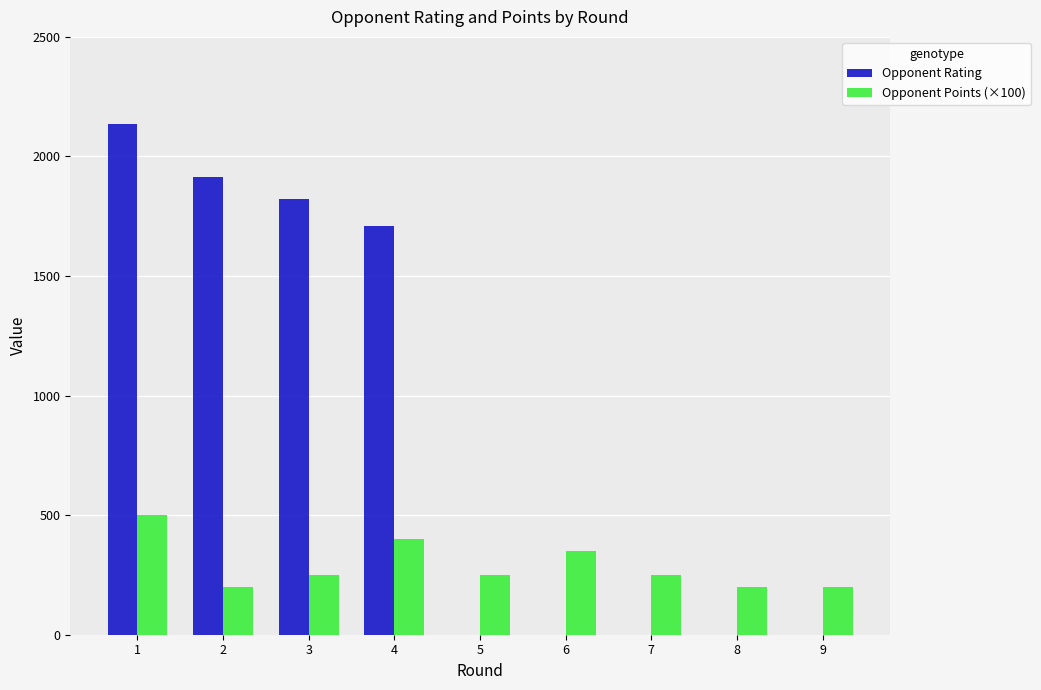

Is the value of Opponent Points (×100) at 1 greater than the value of Opponent Rating at 5?

Yes